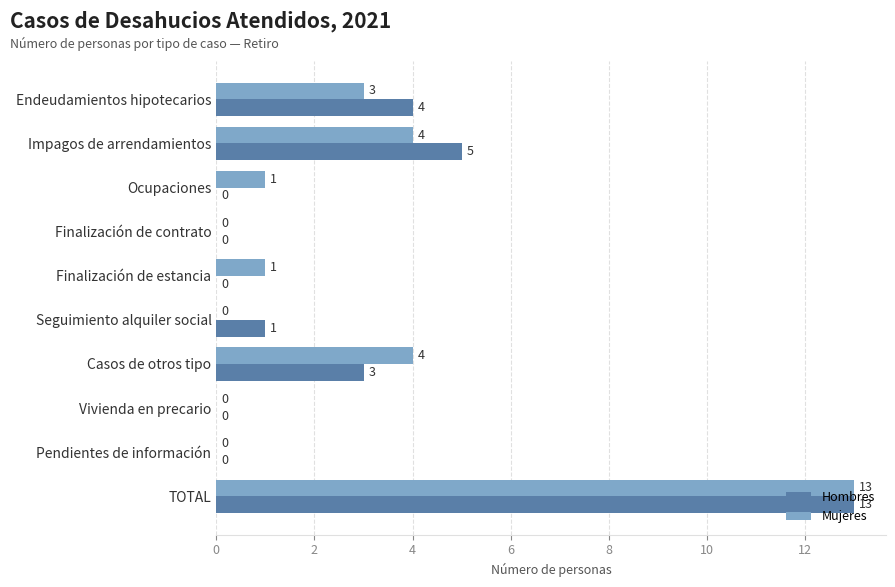

What is the total value across all series at Casos de otros tipo?

7